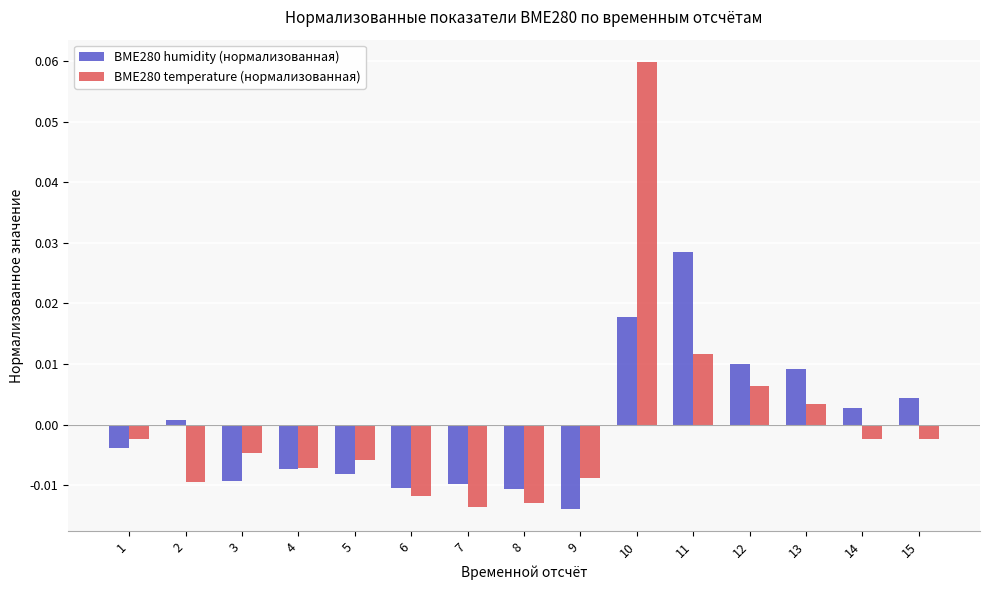

The BME280 humidity (нормализованная) series shows 0.0 at 11. True or false?

True